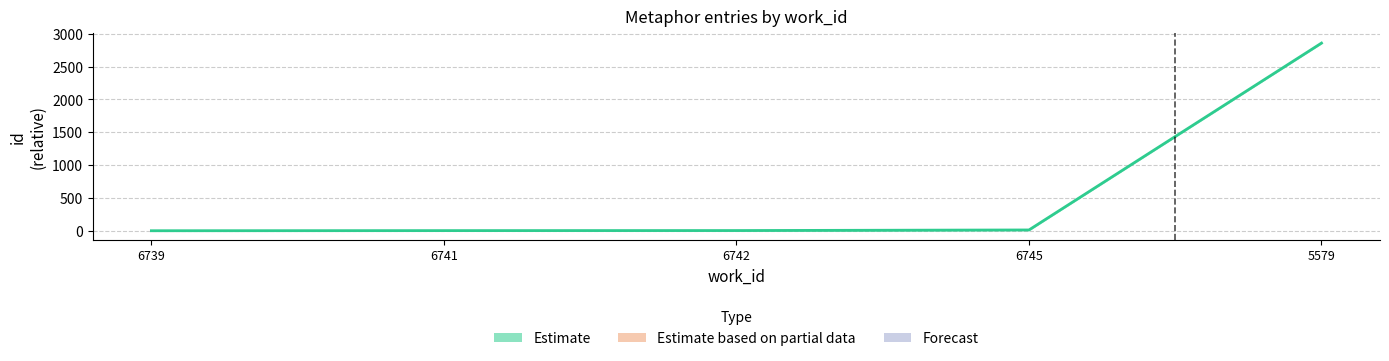

Rank the series at 5579 from lowest to highest value.

Estimate, Estimate based on partial data, Forecast